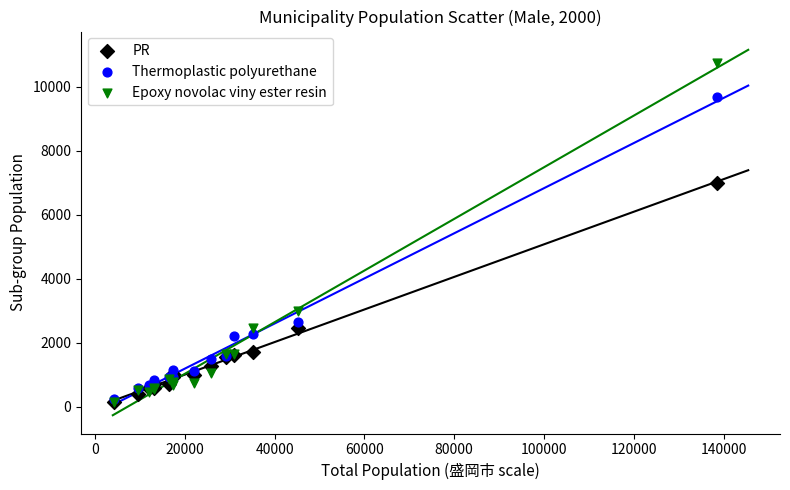

In the PR series, what Y value is closest to 3570?

2443